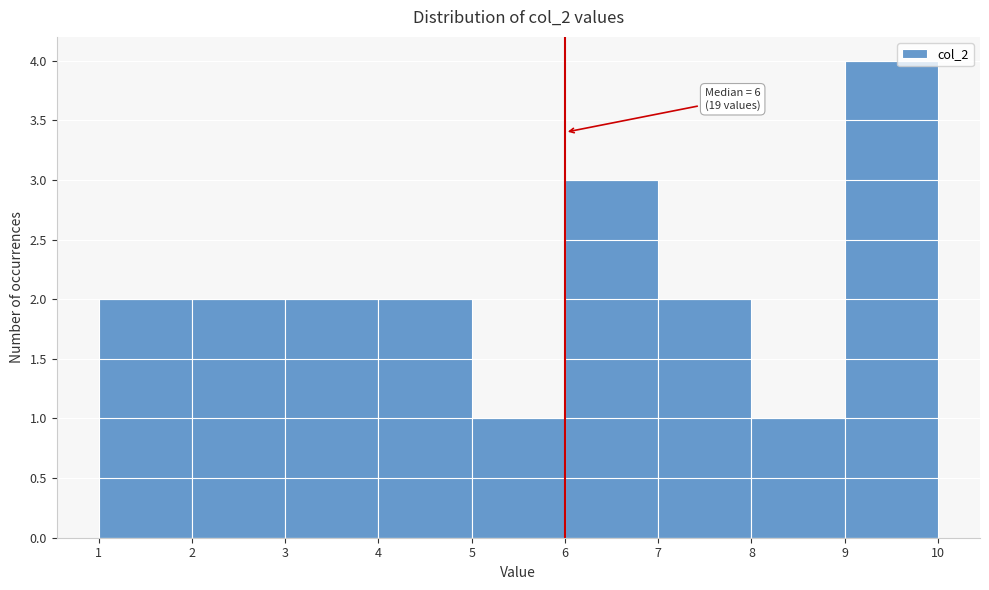

Over which range of the x-axis is the bar tallest?

9 to 10